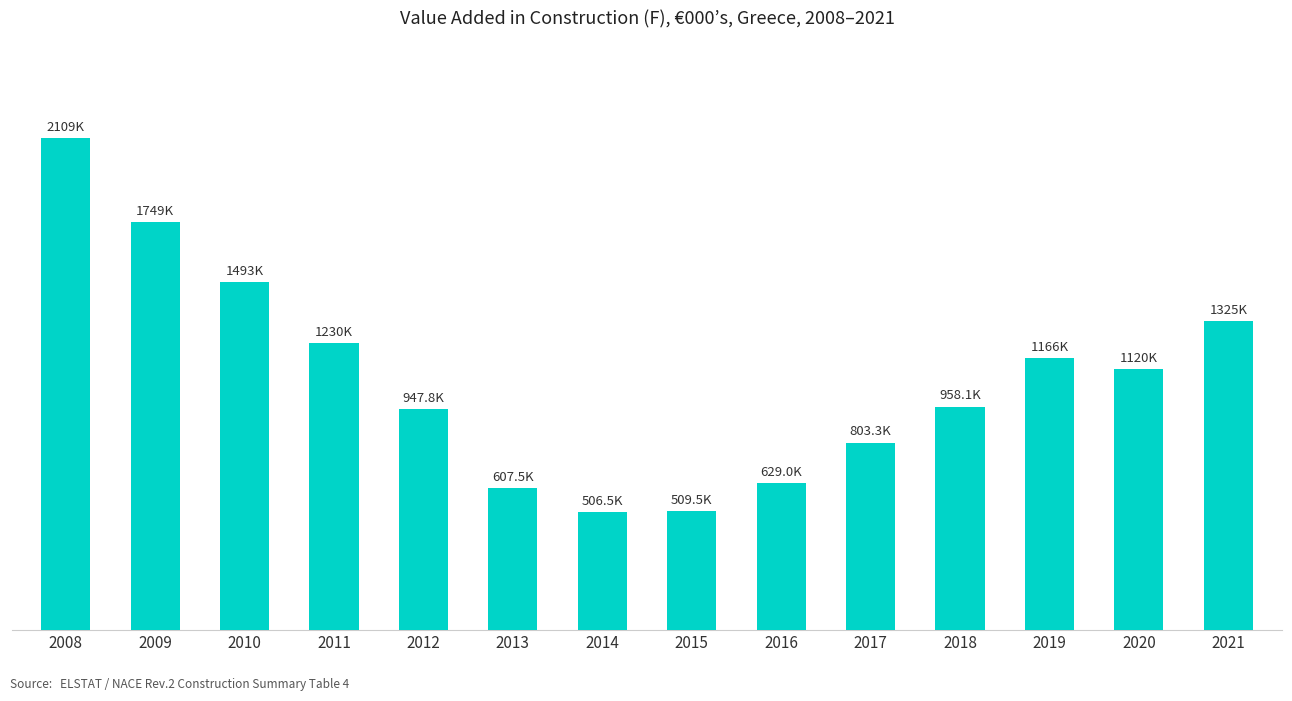

What is the difference between the maximum and minimum values?

1602907